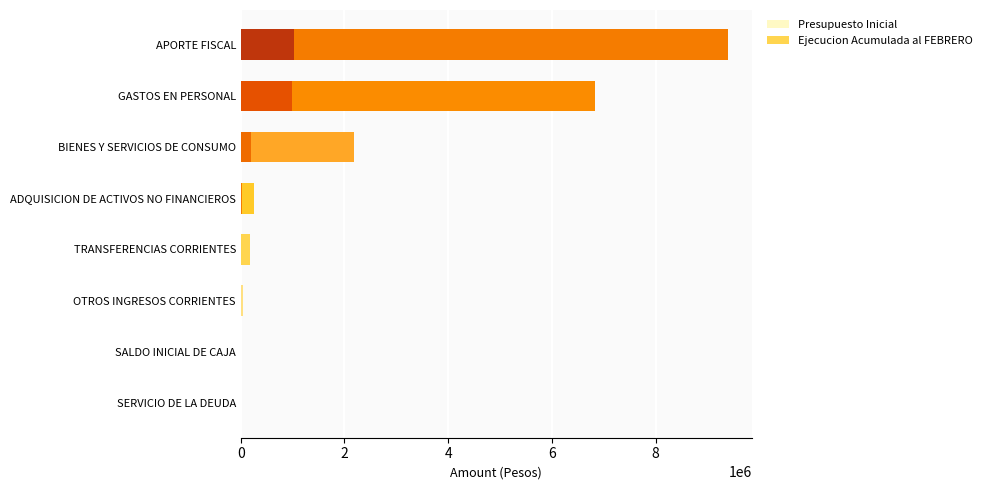

At how many categories does at least one series exceed 5719854?

2